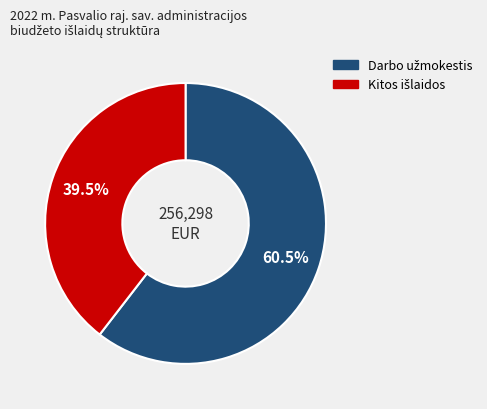

How many slices are in this pie chart?

2